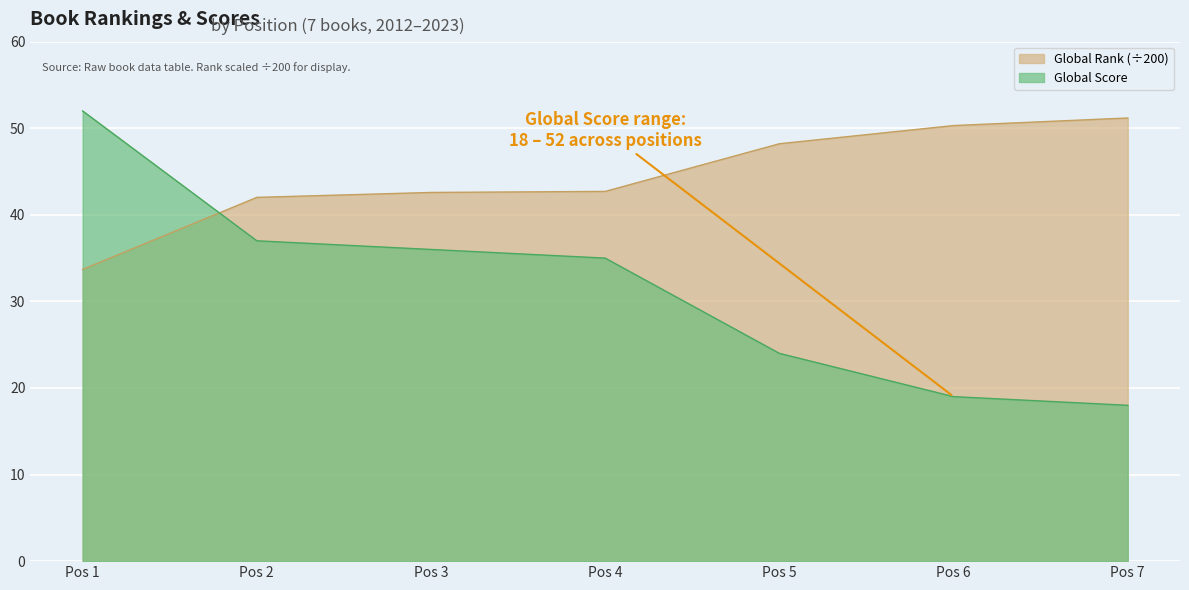

How many data points does each series have?

7